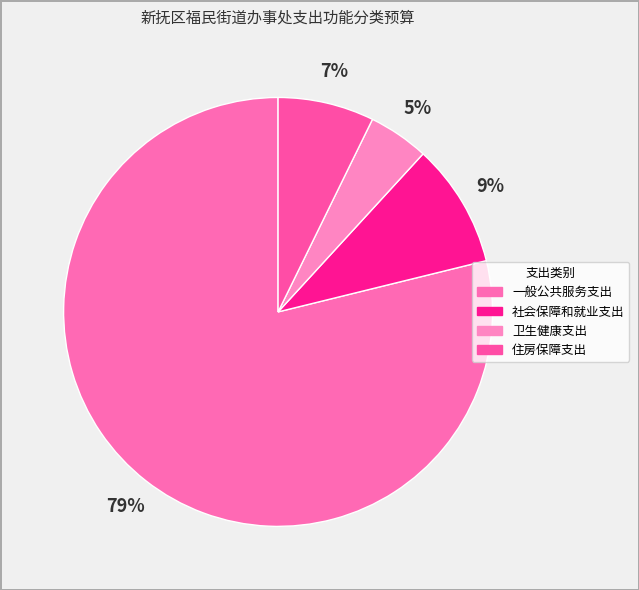

Count the number of slices in the pie.

4